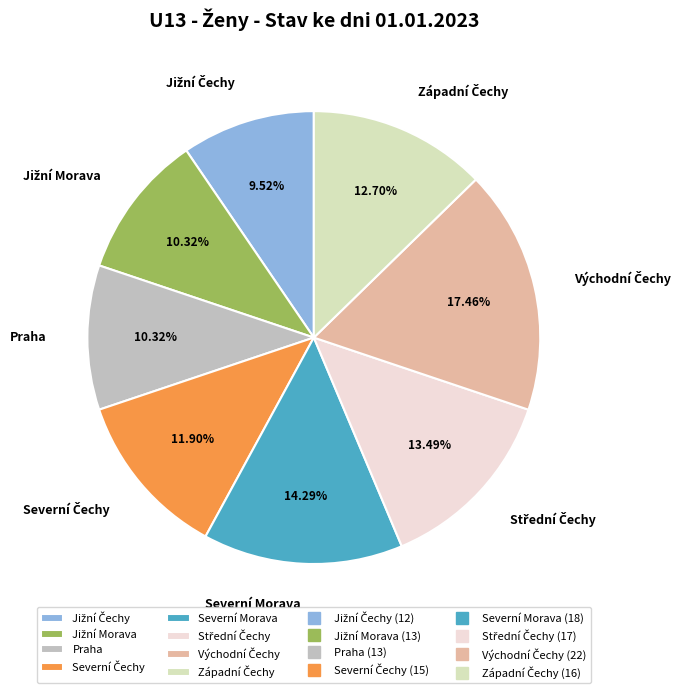

Is there a majority slice in this chart?

No